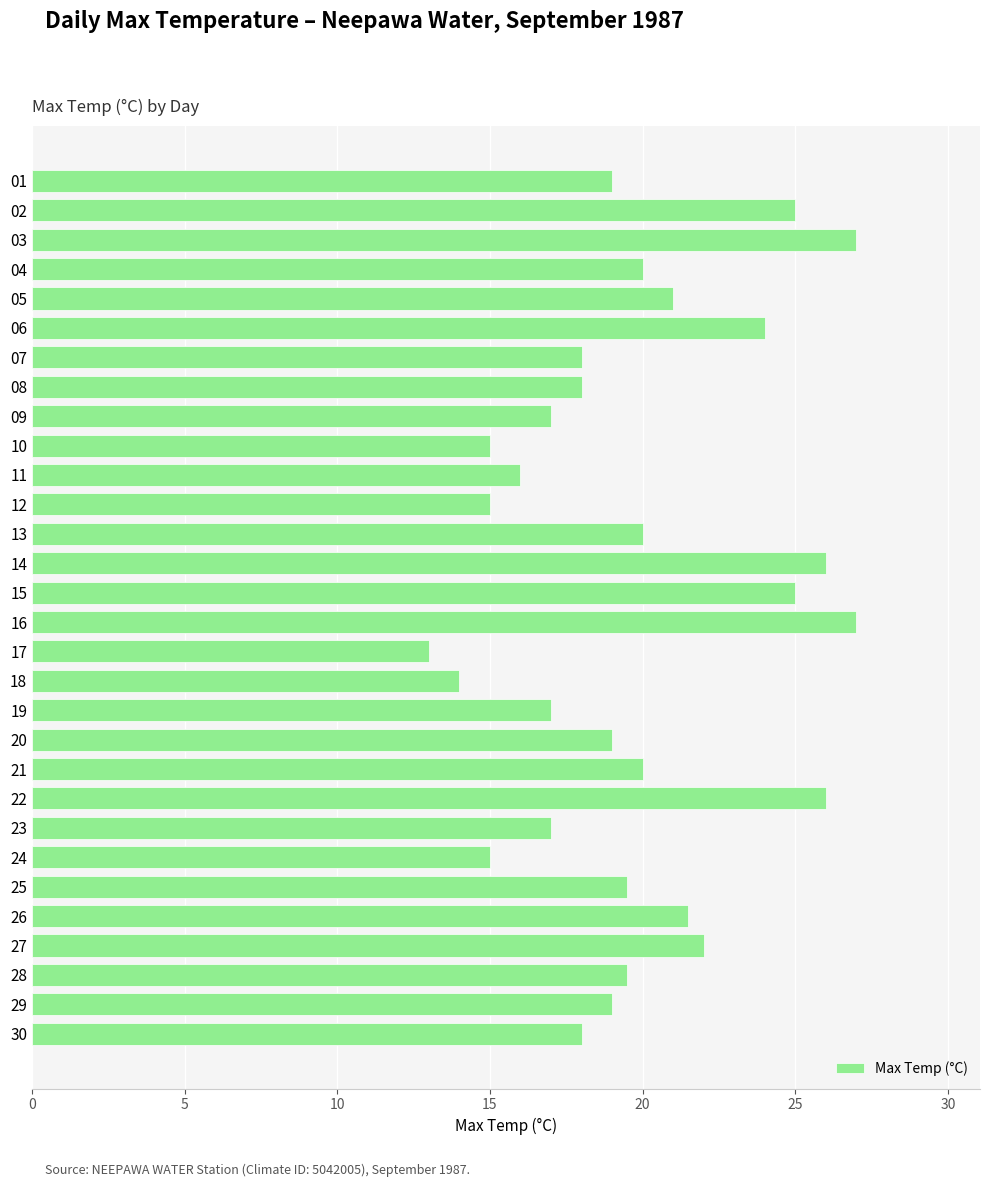

True or false: the data shows 32.3 at 29.

False